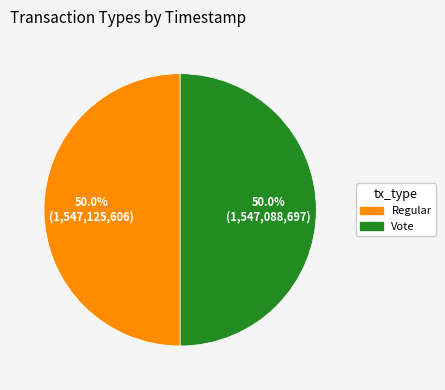

What is the ratio of the value at Vote to the value at Regular?

1.0